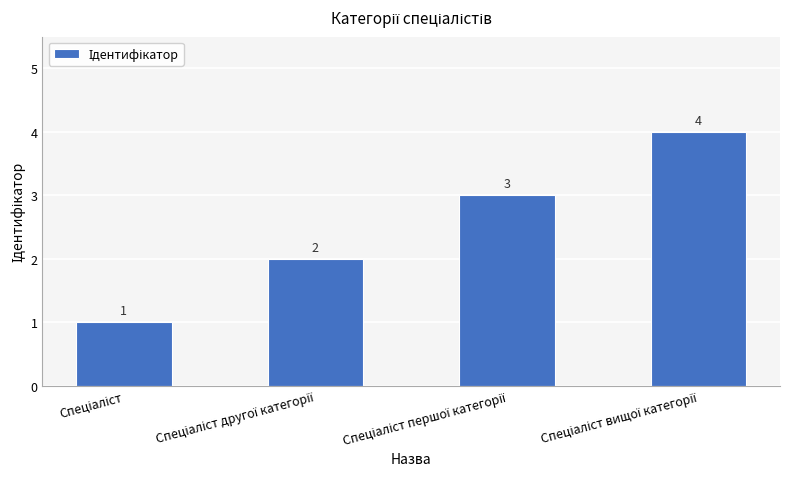

What is the value of the 4th bar from the left?

4